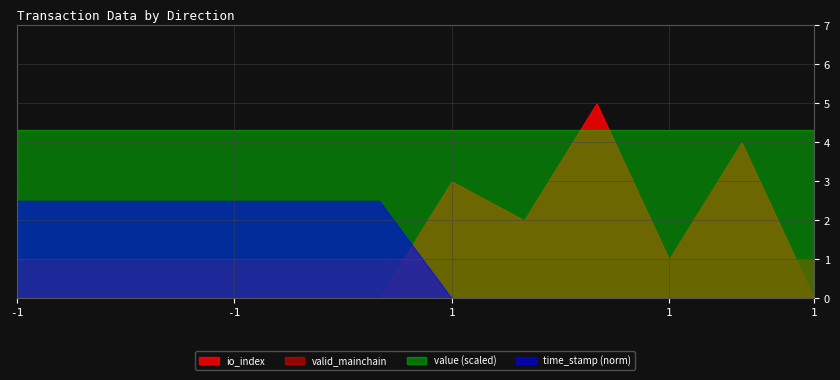

What are all the series names shown in the legend?

io_index, valid_mainchain, value (scaled), time_stamp (norm)